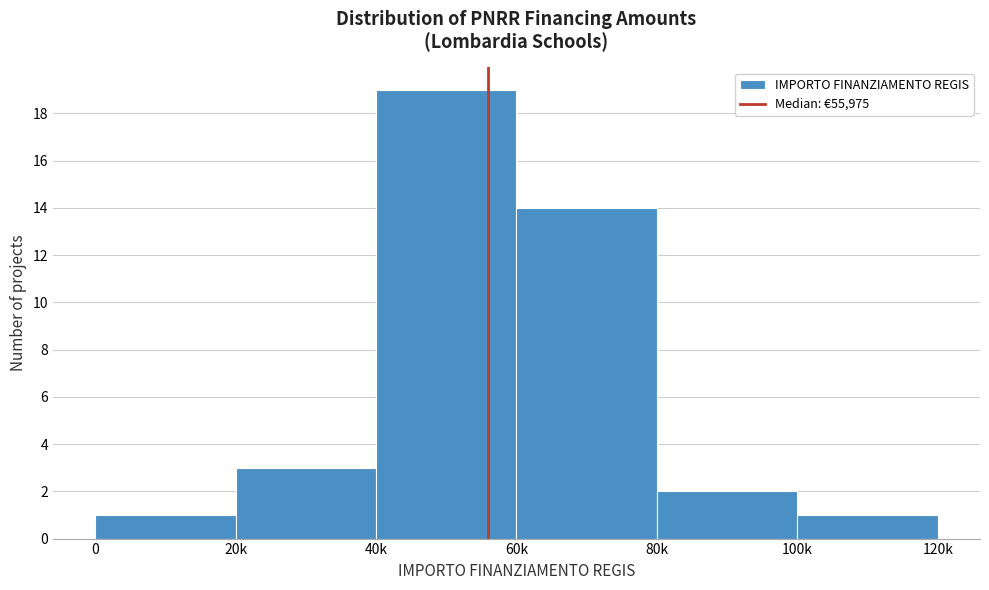

Reading right to left, what are all the values shown in this chart?

100k=1	80k=2	60k=14	40k=19	20k=3	0=1